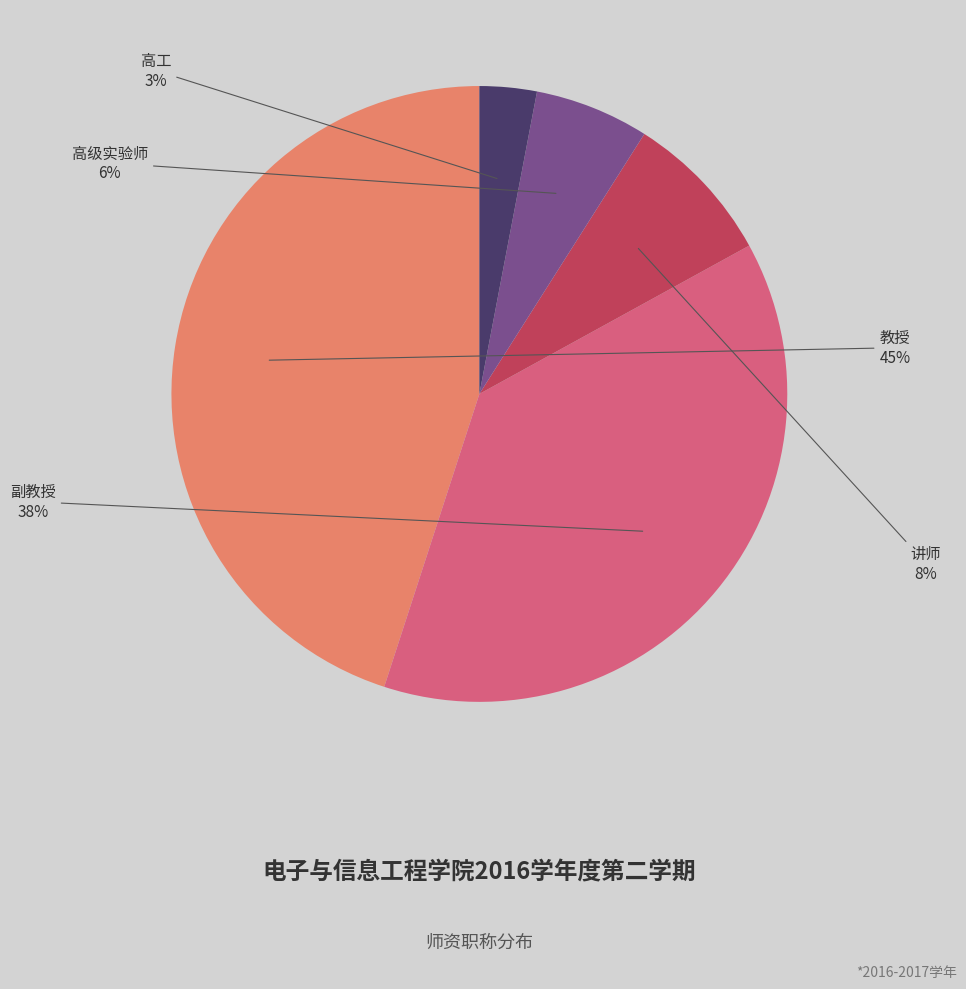

Is 副教授 the majority of the pie?

No